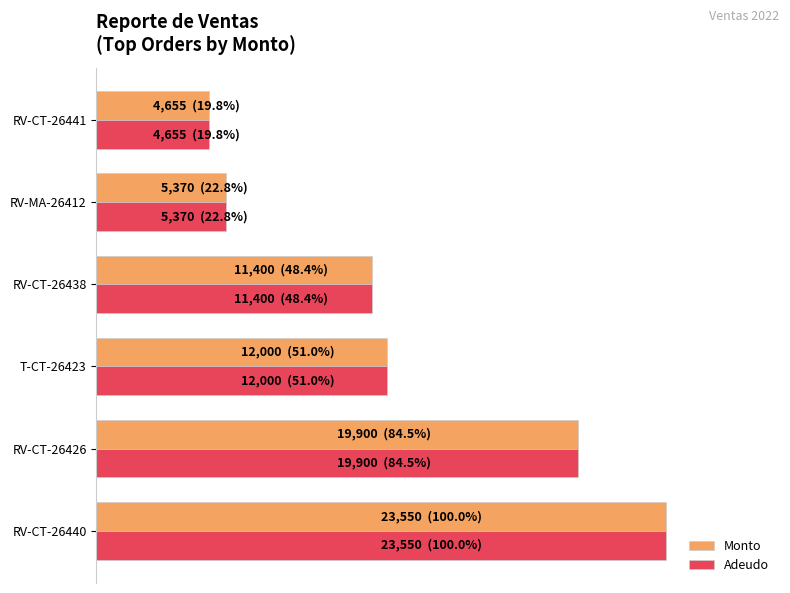

What is the difference between the maximum and minimum values in the Adeudo series?

80.2